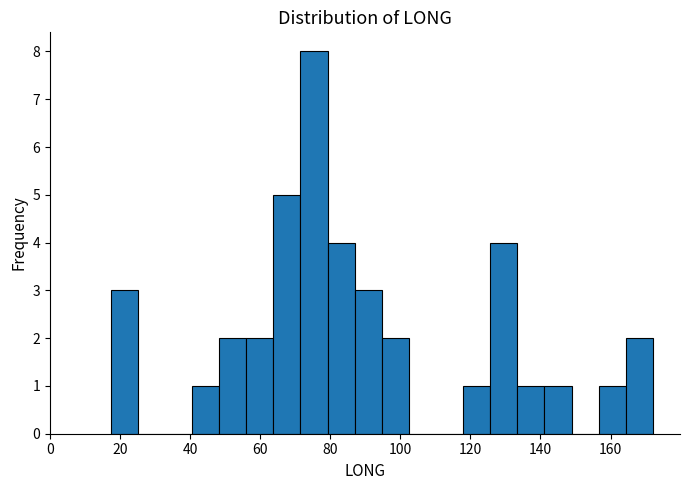

Around what value on the x-axis is the tallest bar? Give the approximate position of its centre, as read against the axis.

76